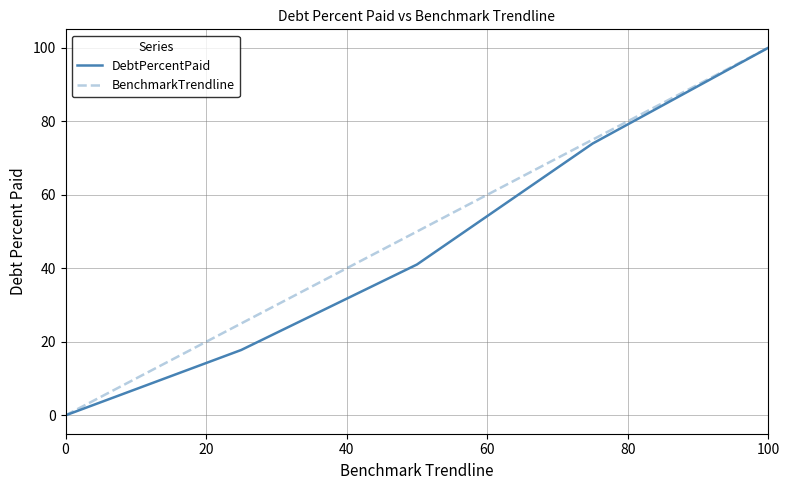

What is the maximum value for DebtPercentPaid?

100.0